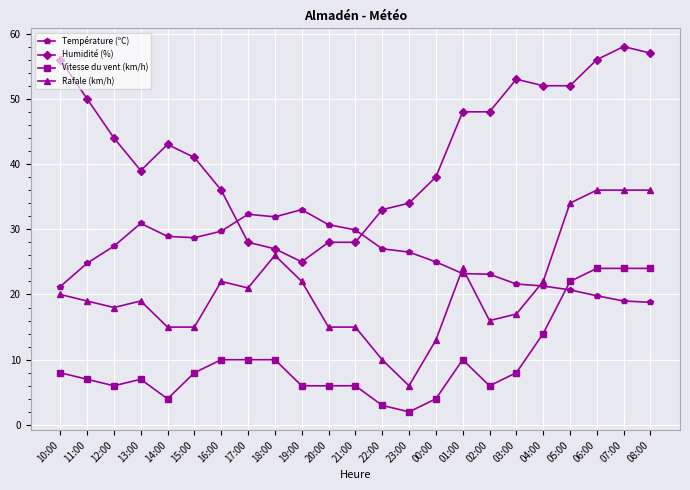

How many data points does each series have?

23